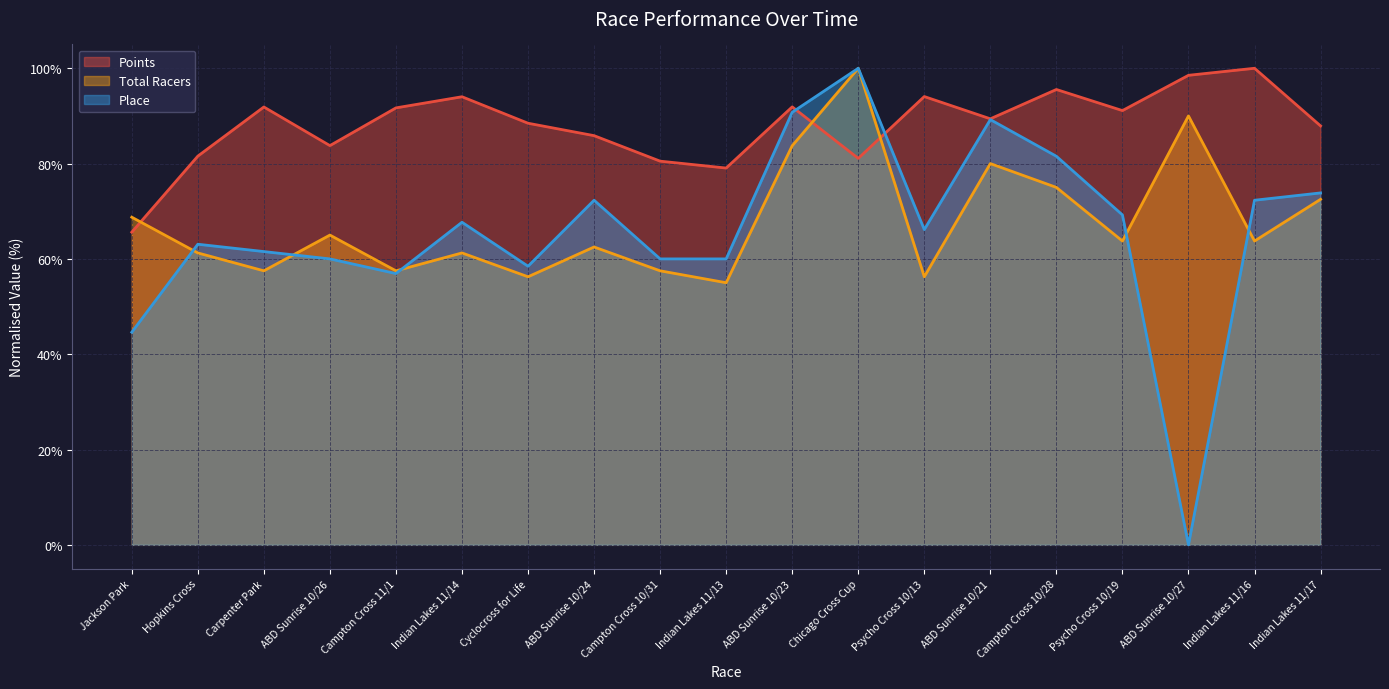

Which series has the largest total across all categories?

Points